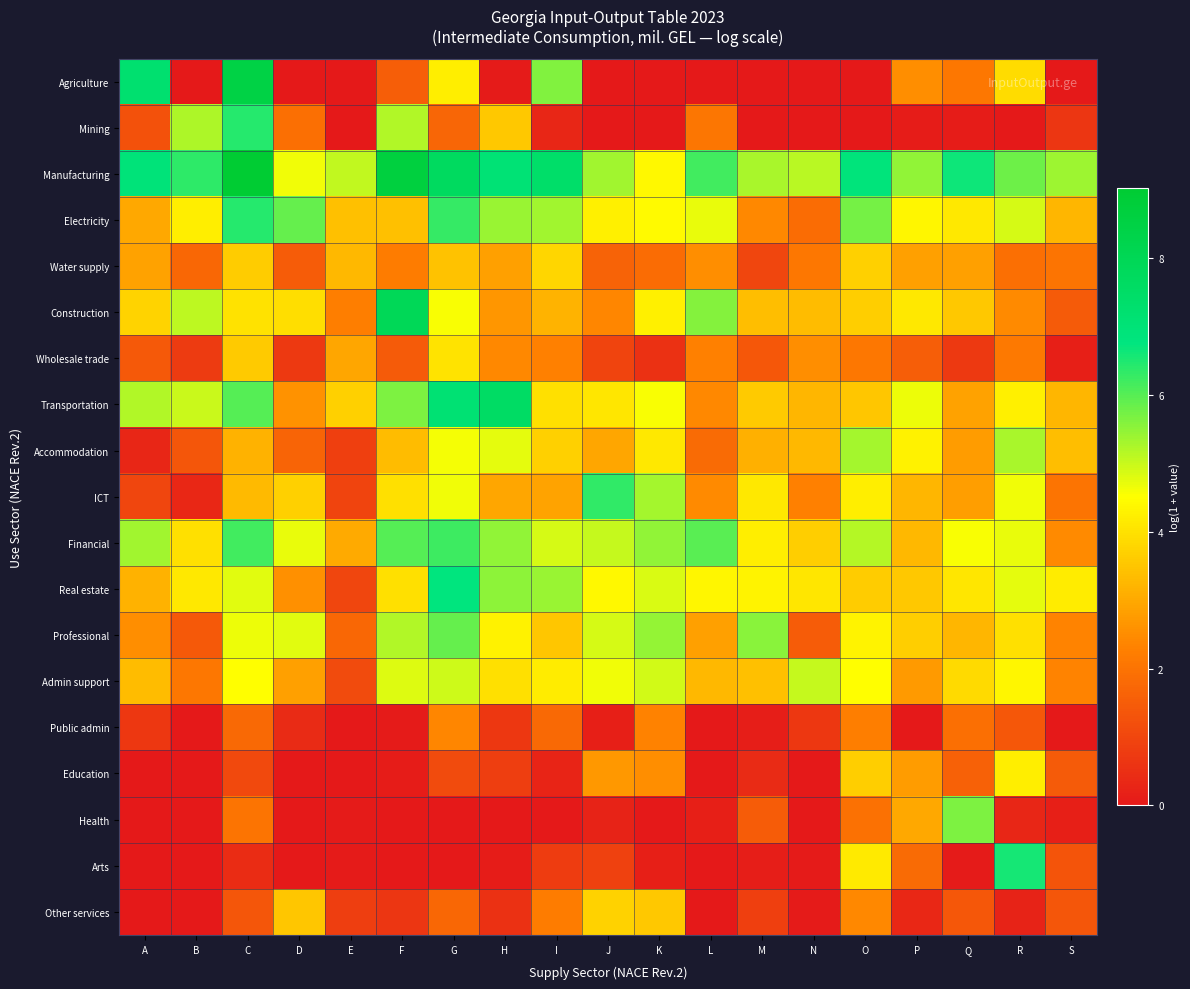

What is the total value across all series at L?

46.6